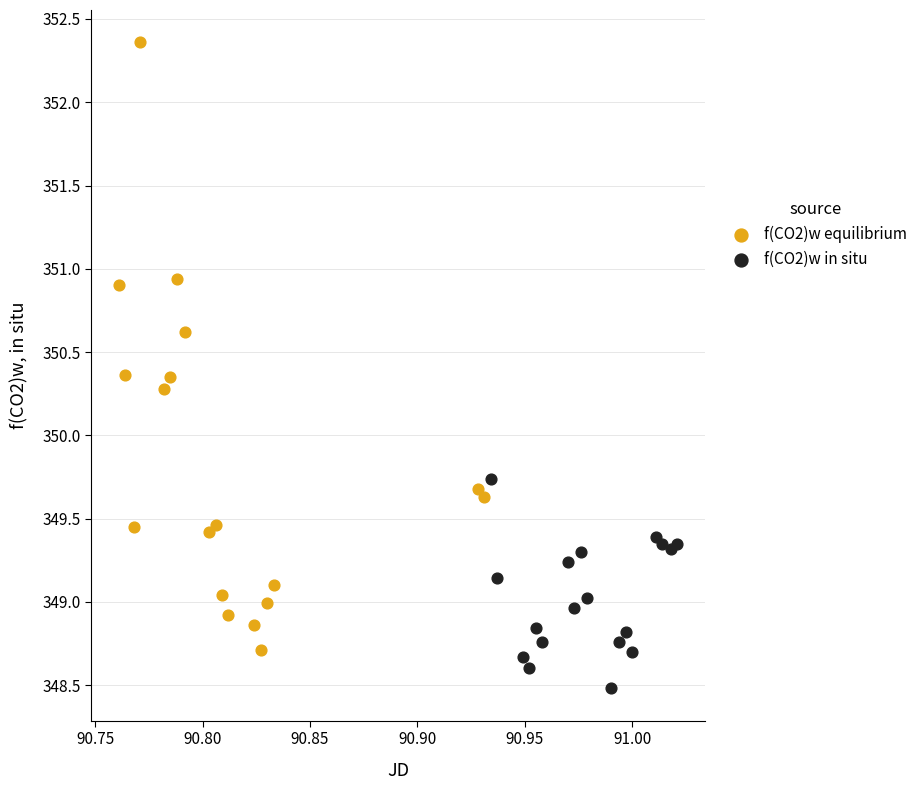

Which series contains the highest Y value?

f(CO2)w equilibrium